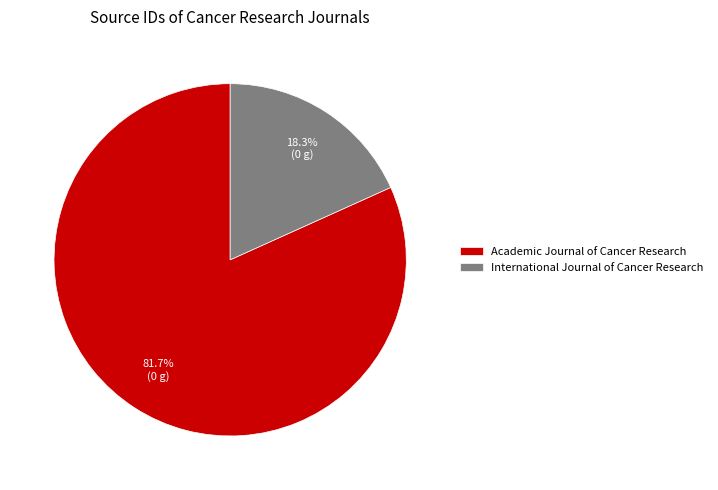

How many slices are in this pie chart?

2